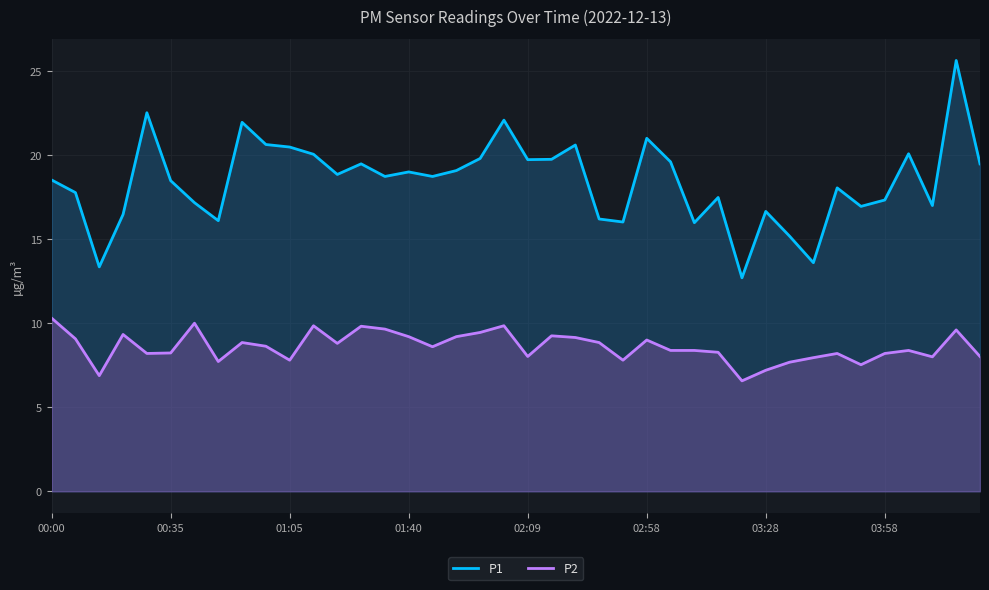

Which series has the widest spread of values?

P1